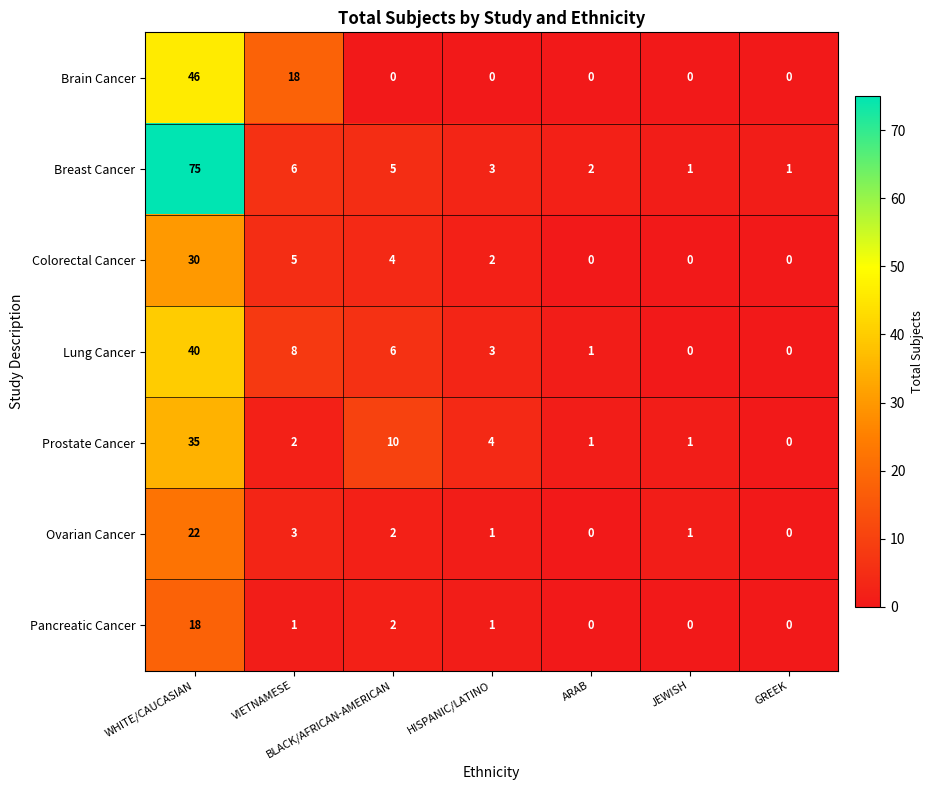

At which category is the sum across all series the highest?

WHITE/CAUCASIAN